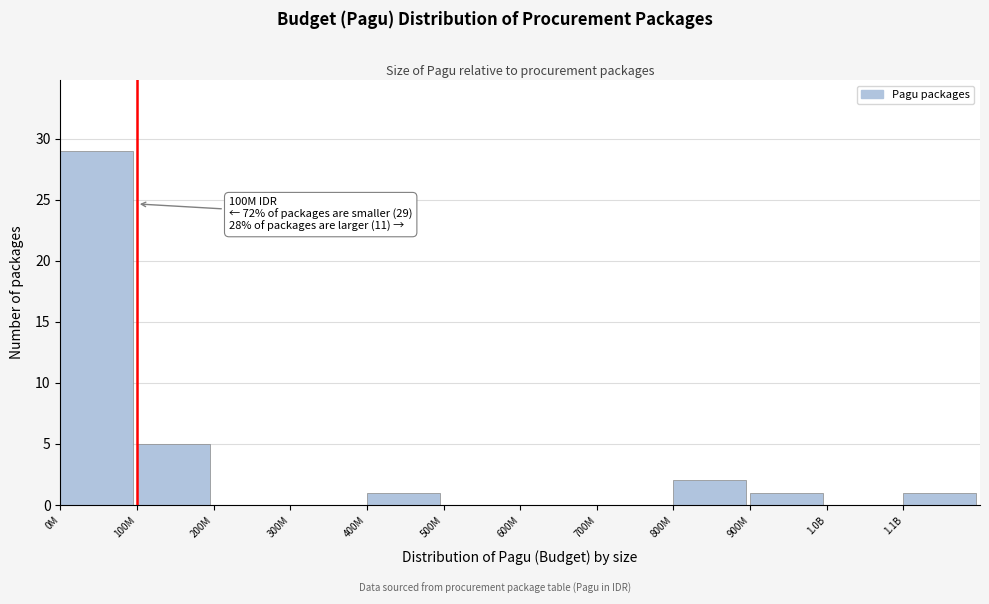

Reading left to right, what are all the values shown in this chart?

0M=29	100M=5	200M=0	300M=0	400M=1	500M=0	600M=0	700M=0	800M=2	900M=1	1.0B=0	1.1B=1